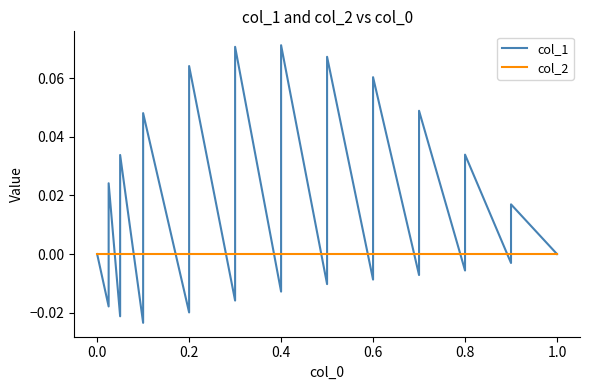

Is this an area chart (filled region under the line)?

No